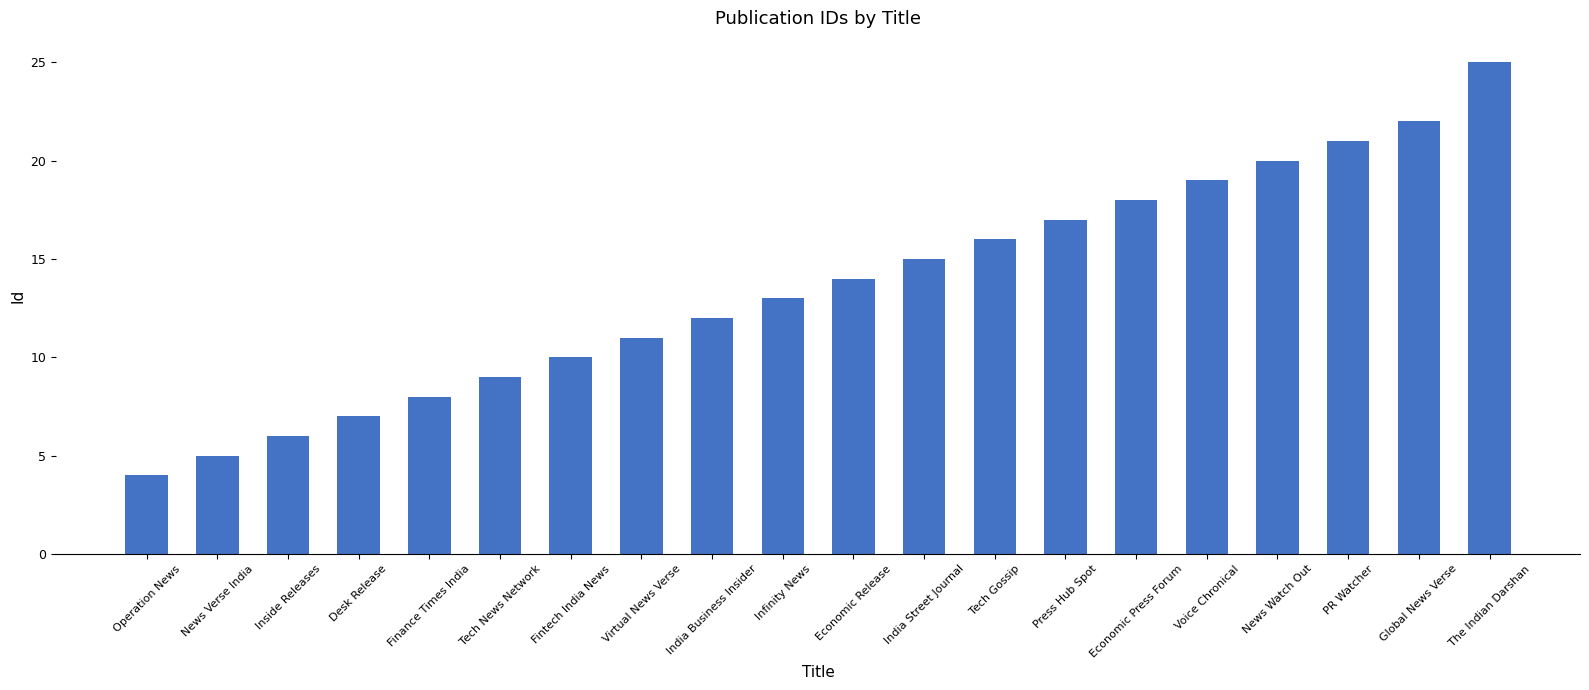

What is the value of the 18th bar from the left?

21